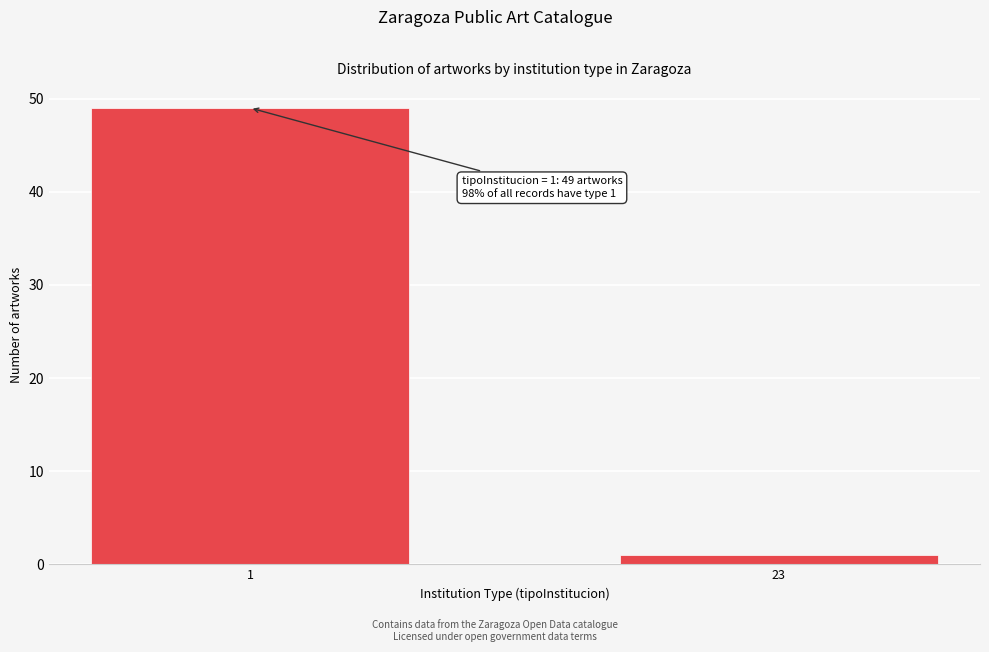

Reading right to left, extract all data points from this chart.

23=1	1=49